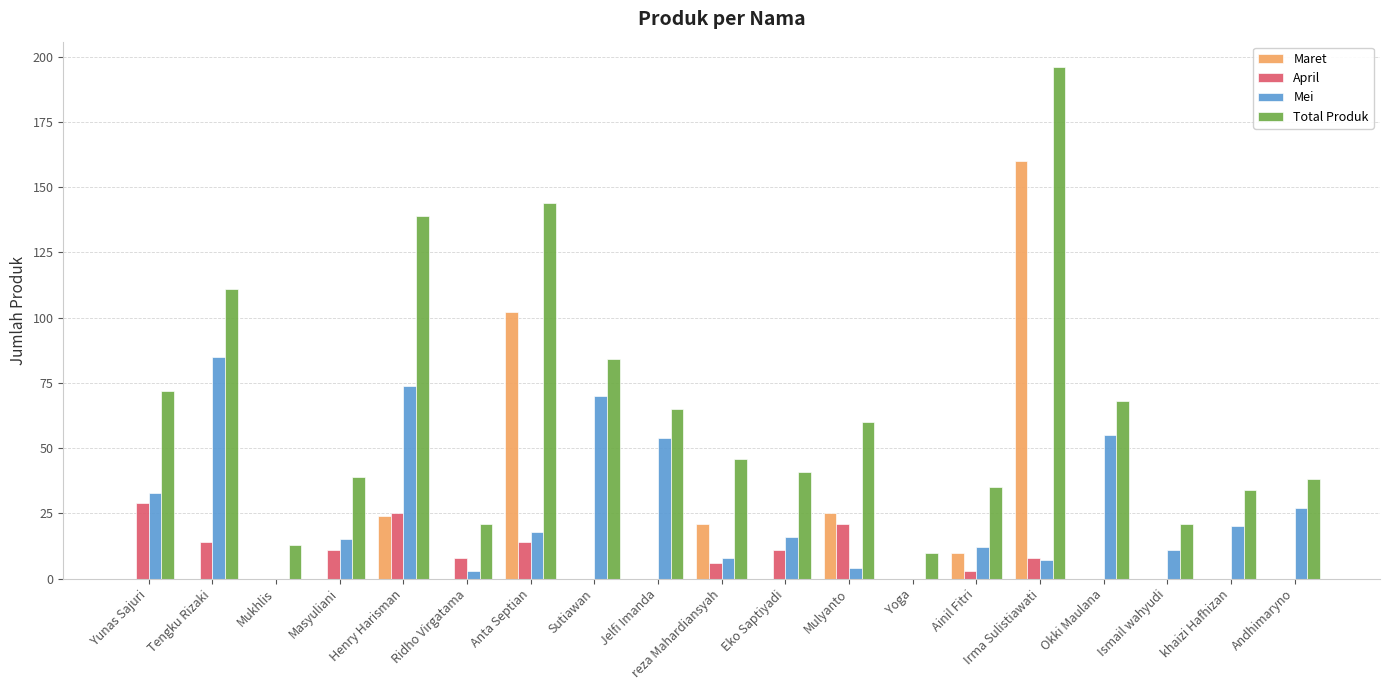

Which series has the largest total across all categories?

Total Produk